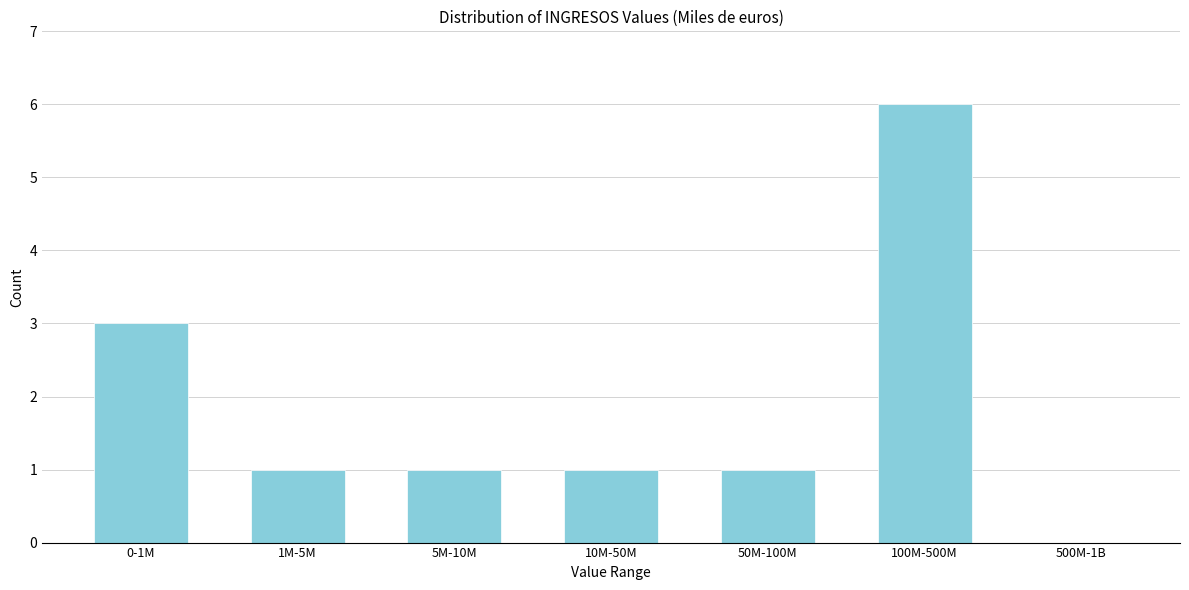

Reading left to right, what are all the values shown in this chart?

0-1M=3	1M-5M=1	5M-10M=1	10M-50M=1	50M-100M=1	100M-500M=6	500M-1B=0